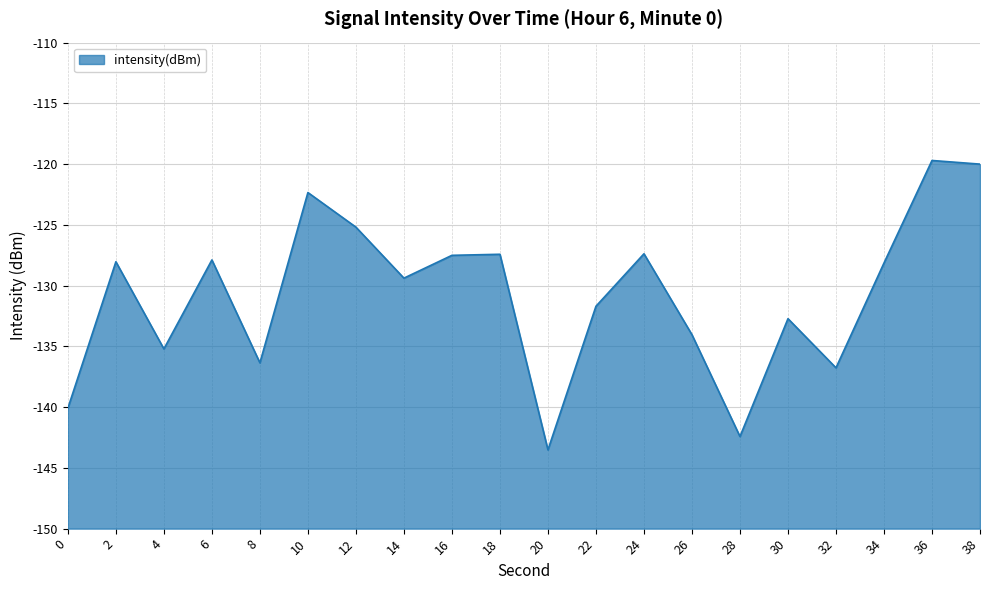

How many values are below -128?

12